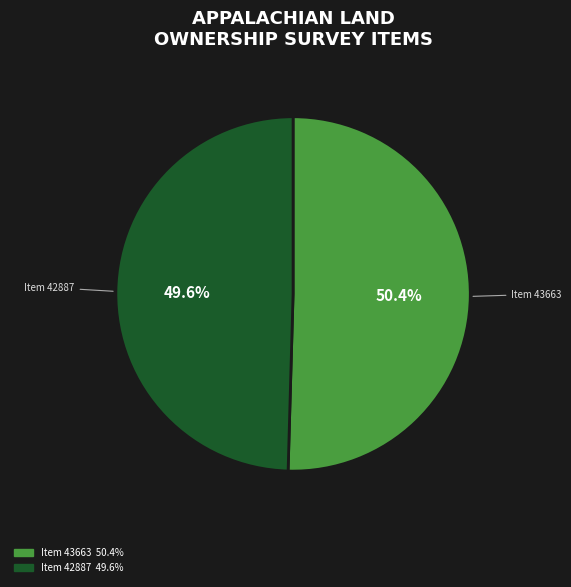

How many segments does this pie chart have?

2